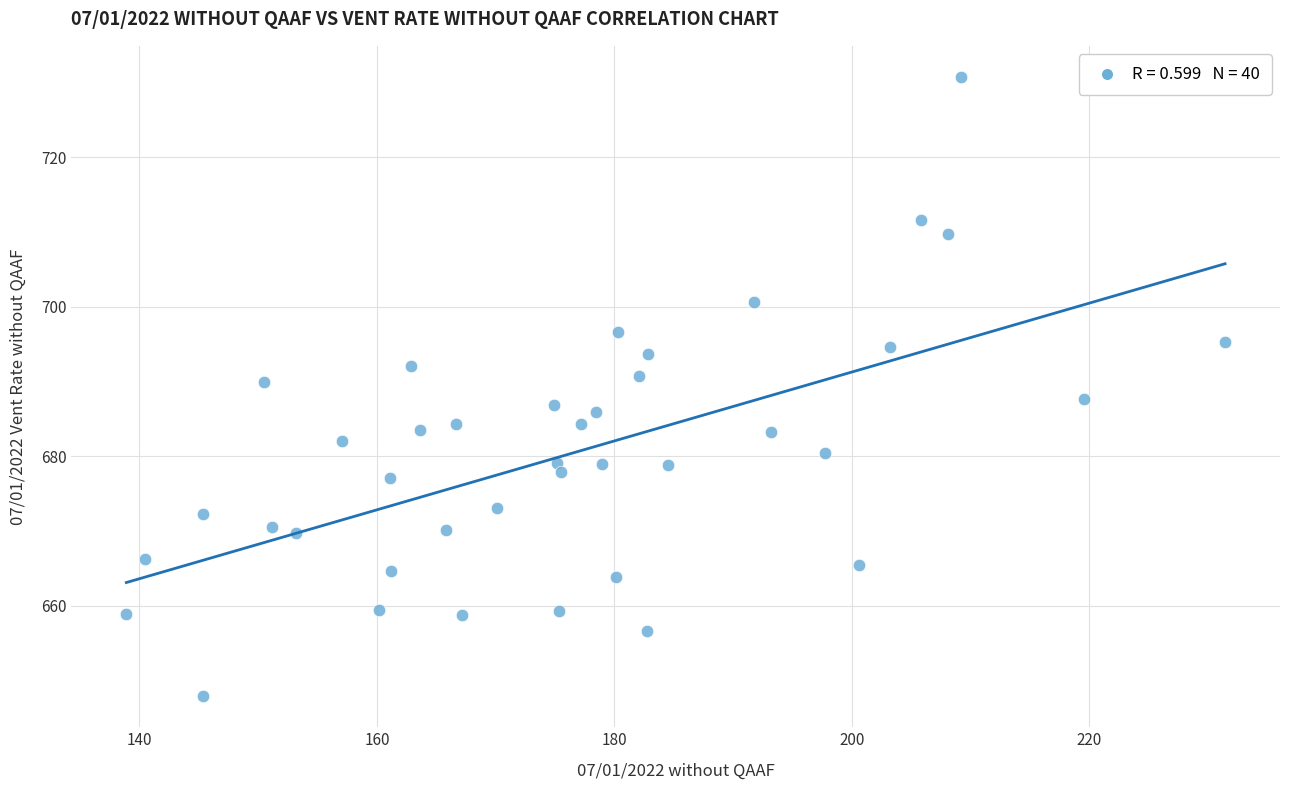

What is the range of X values (max minus min)?

92.6